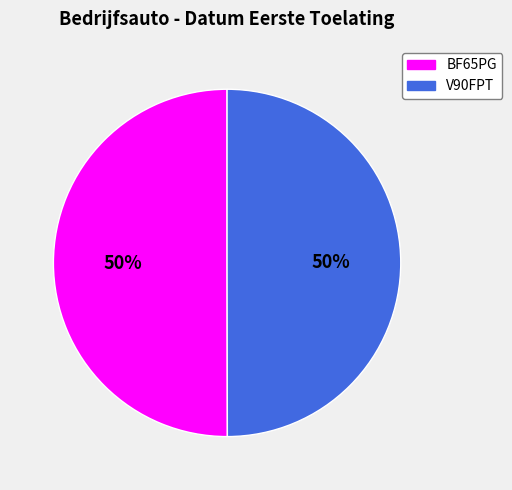

To the nearest percent, what percentage of the pie is BF65PG?

50%